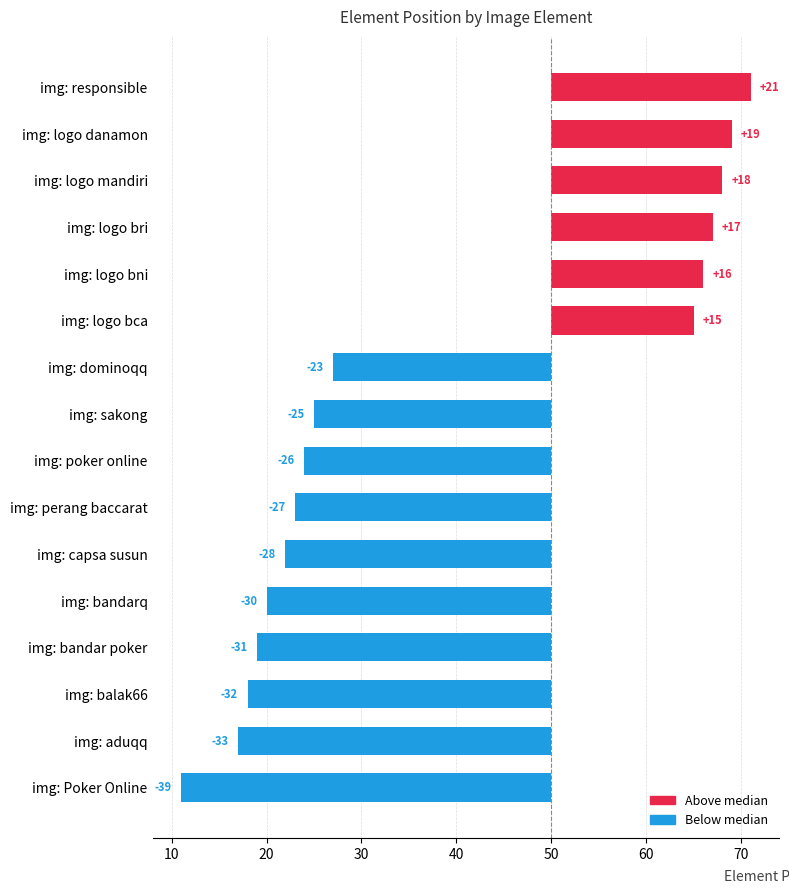

What is the sum of all values?

-188